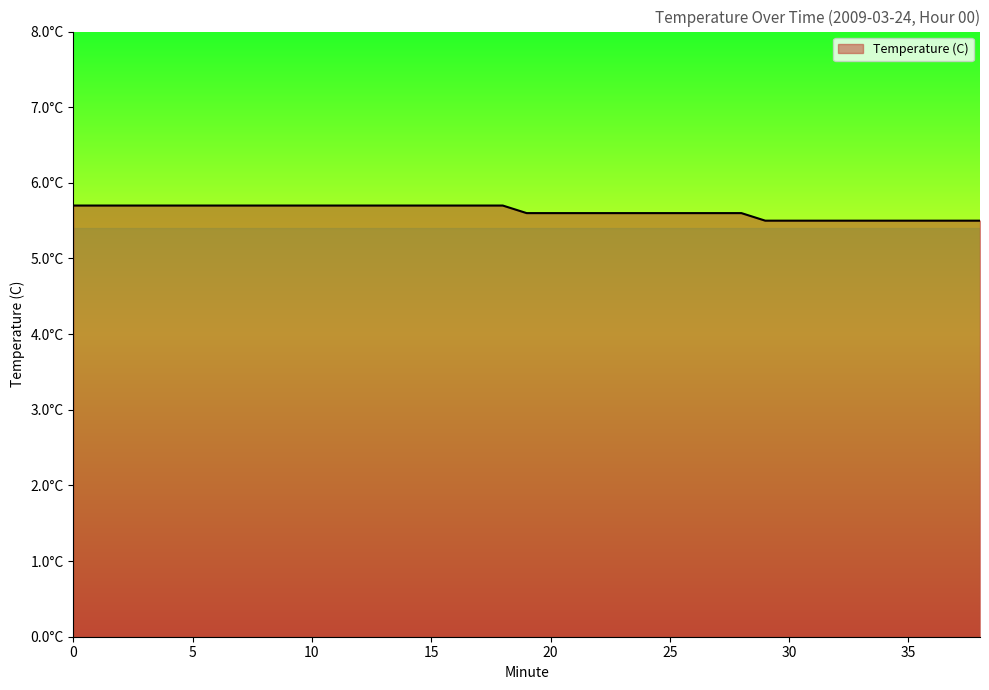

Does the chart have visible grid lines?

No